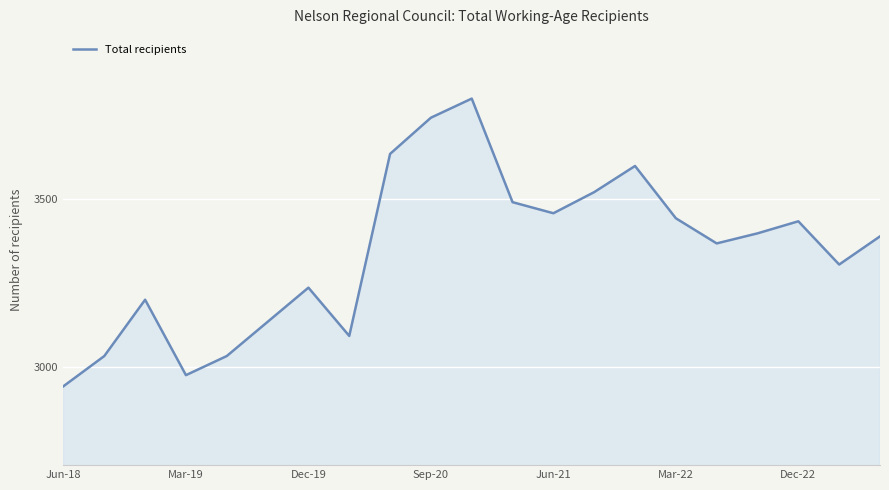

What is the maximum value shown in the chart?

3801